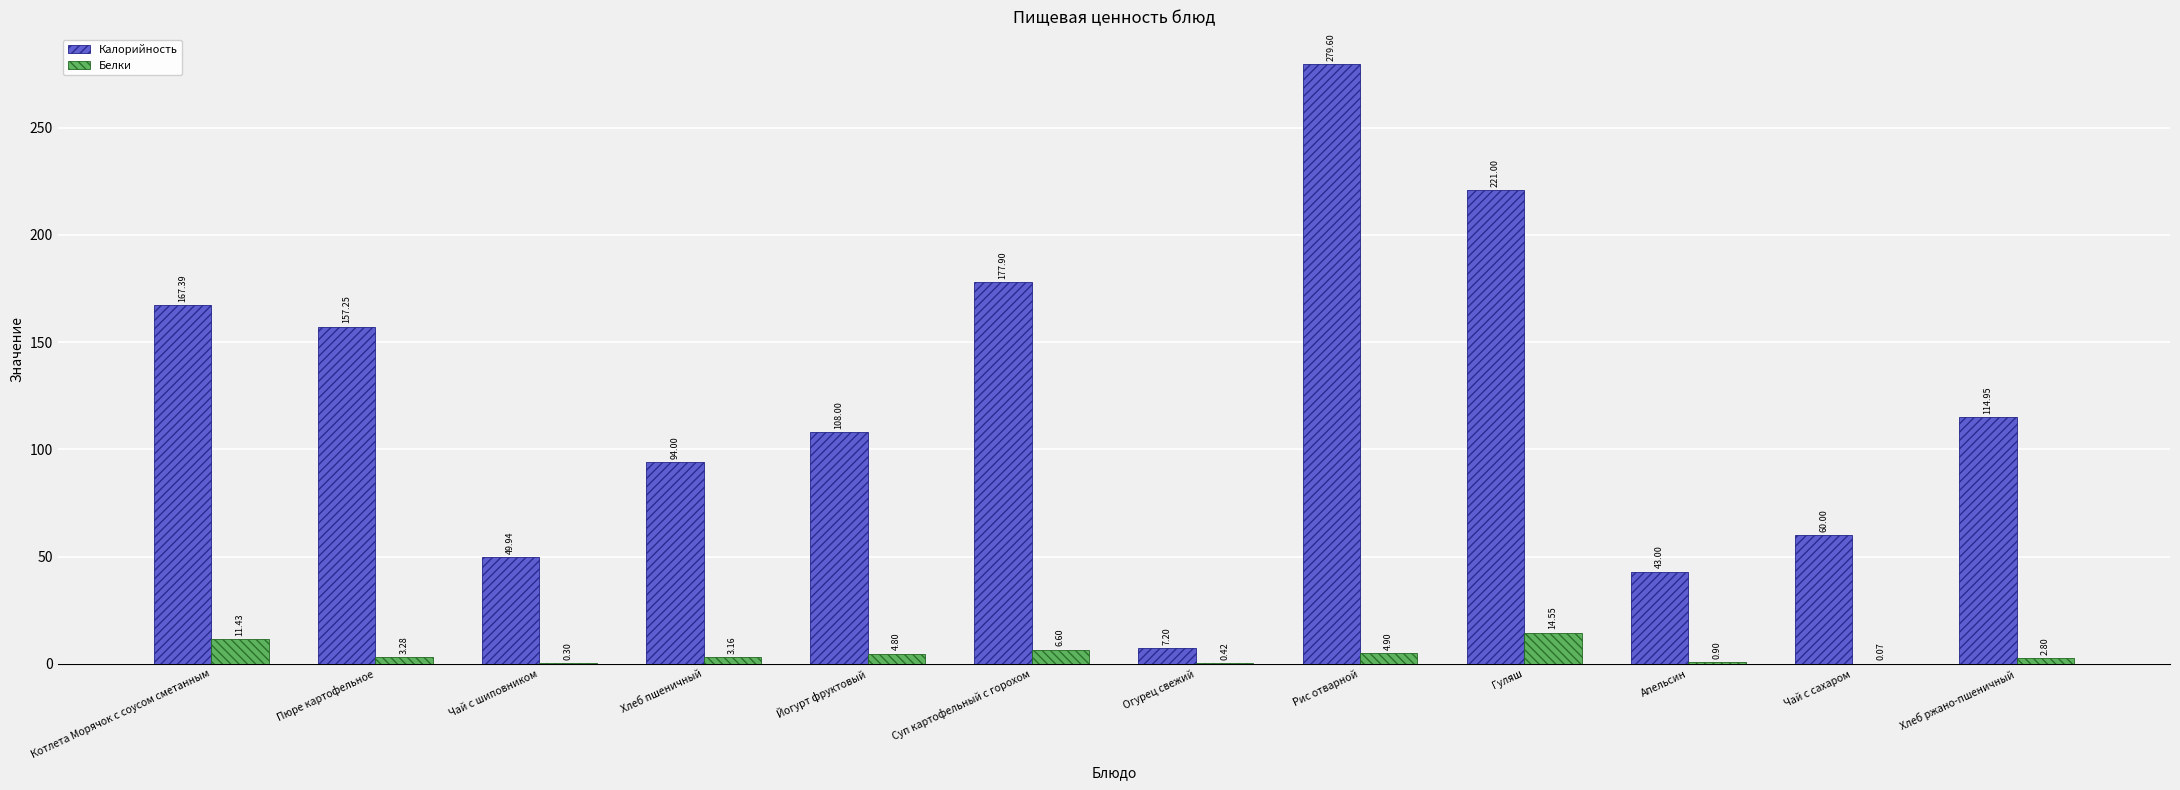

Between Хлеб пшеничный and Рис отварной, which series saw the biggest shift?

Калорийность